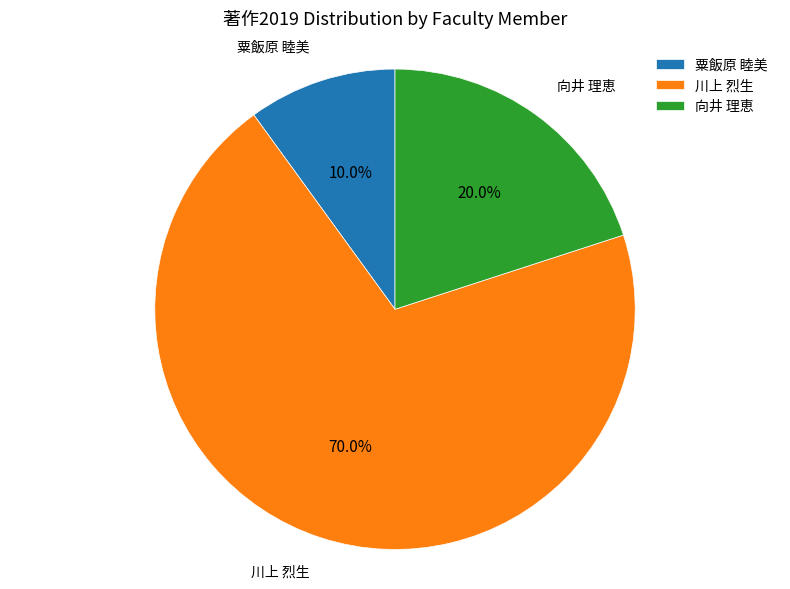

How many slices are in this pie chart?

3